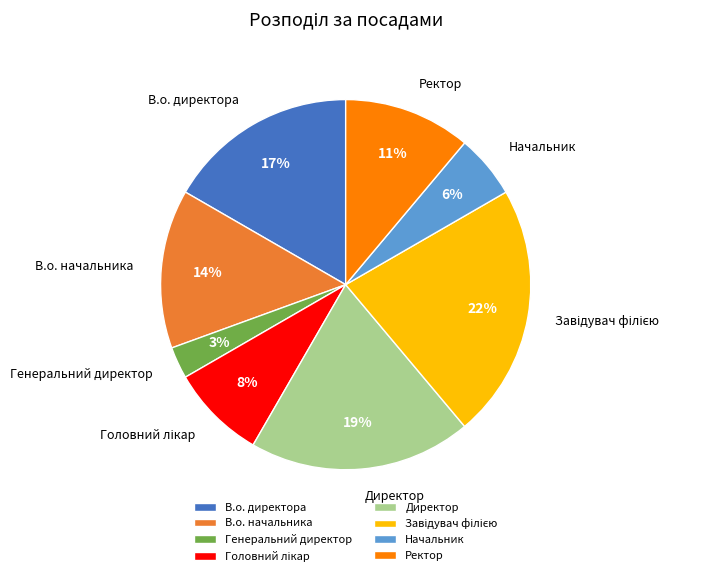

To the nearest percent, what is the average slice percentage?

12%